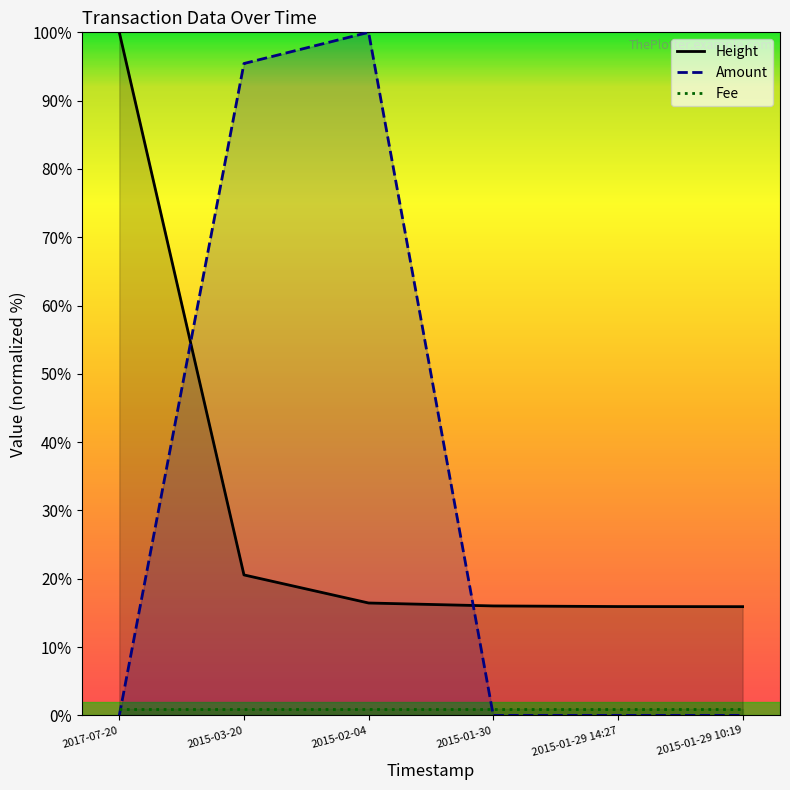

What is the difference between the second highest and second lowest values in the Height series?

4.6